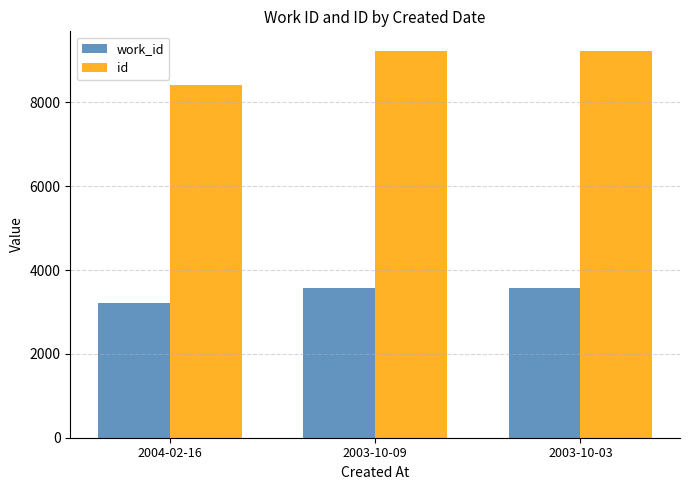

Is the value of work_id at 2003-10-03 greater than the value of id at 2003-10-03?

No